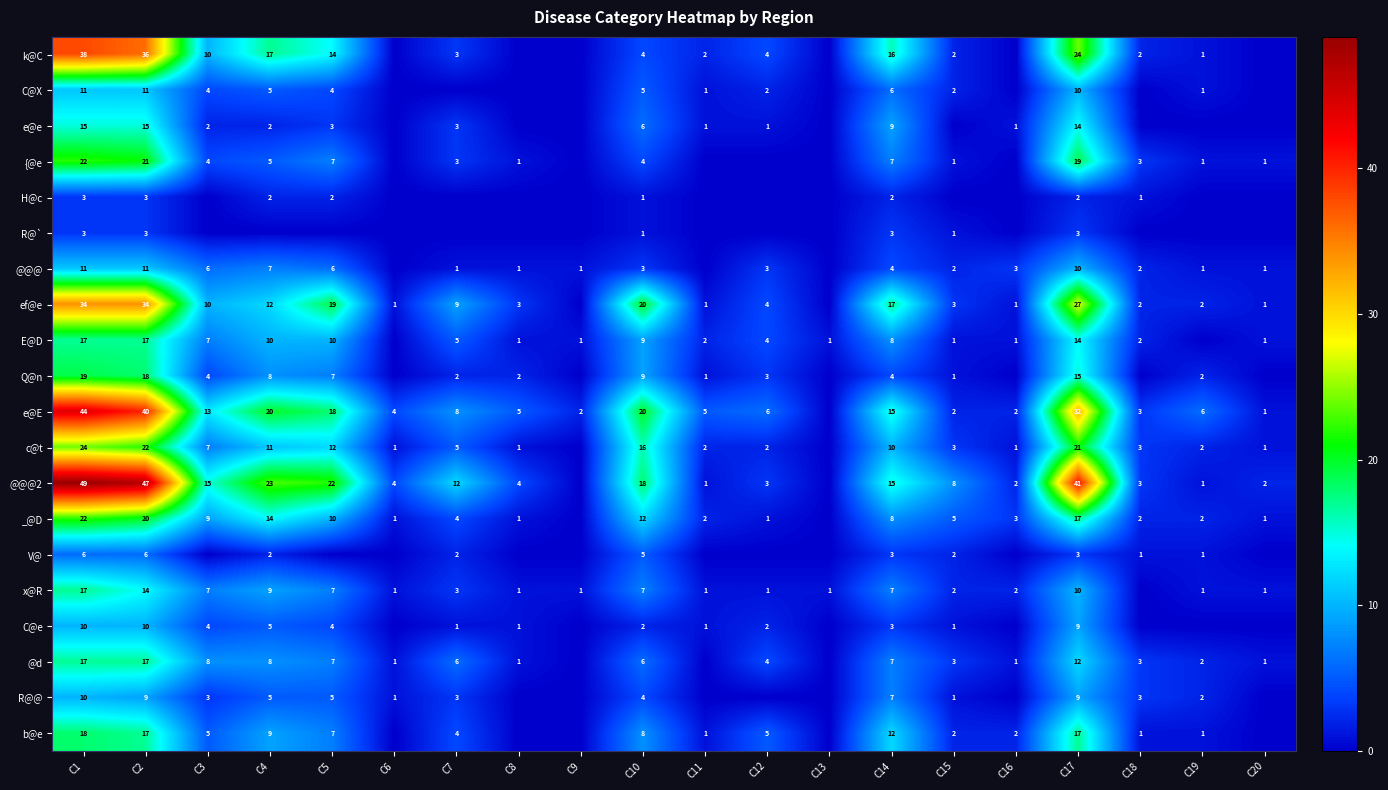

What is the difference between the highest and lowest values at C14?

15